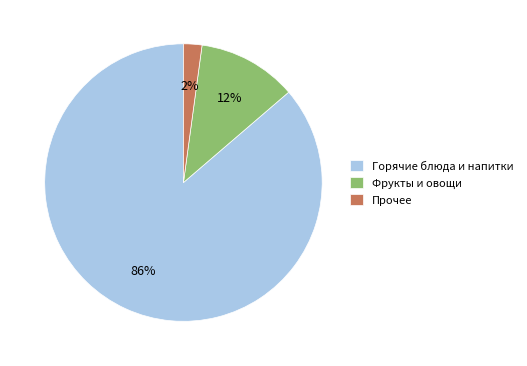

What percentage is the Прочее slice, to the nearest percent?

2%